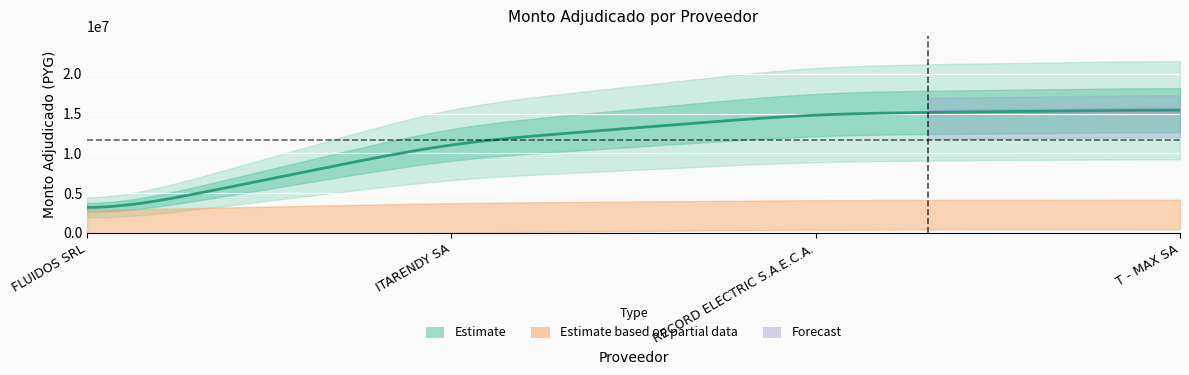

Reading left to right, what are all the values shown in this chart?

FLUIDOS SRL=2135000	ITARENDY SA=11383000	RECORD ELECTRIC S.A.E.C.A.=14983650	T - MAX SA=15475955